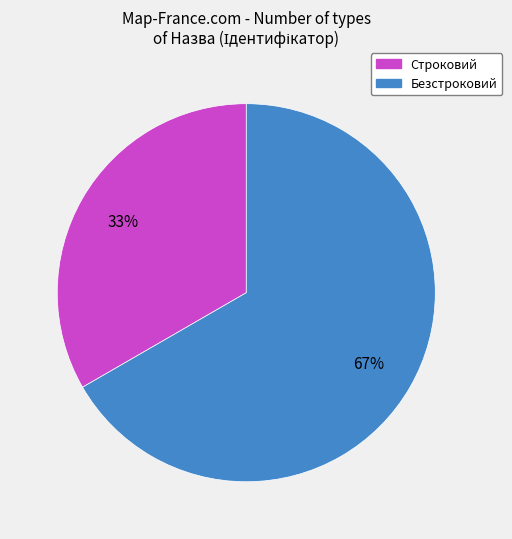

The Безстроковий slice represents 57% of the pie. True or false?

False